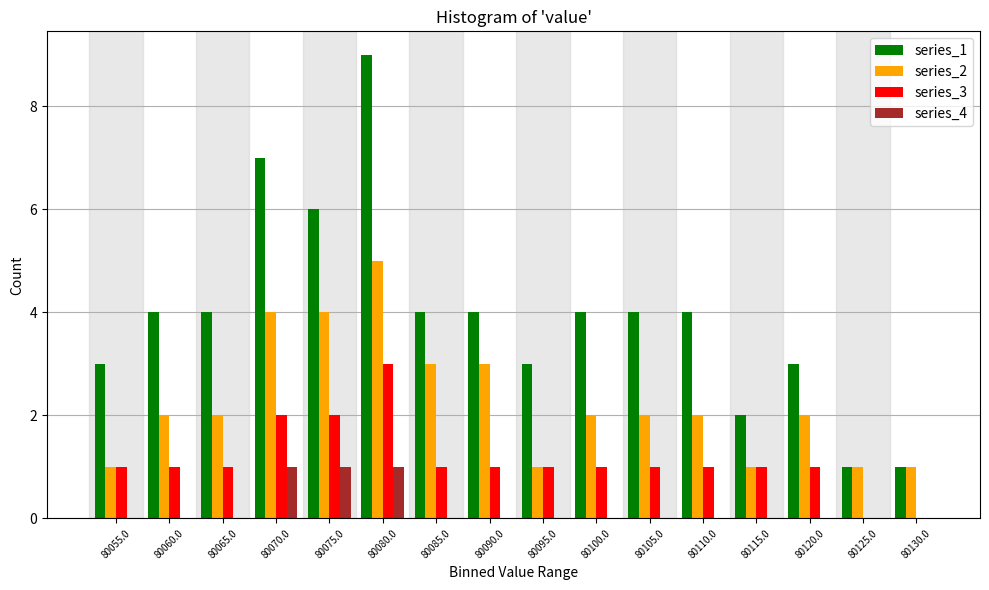

True or false: series_2 has a value of 2 at 80065.0.

True